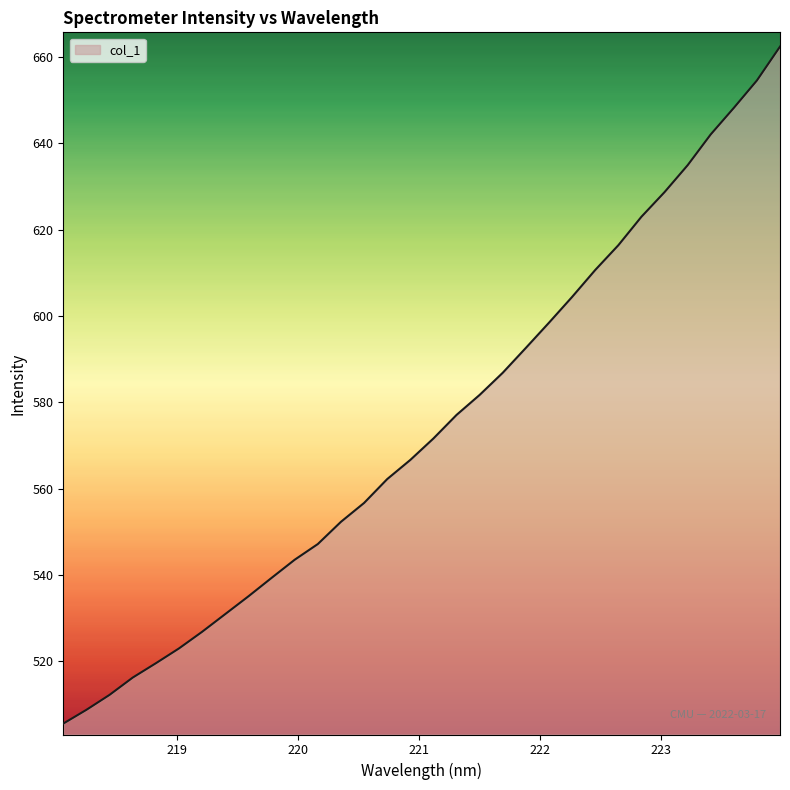

What is the difference between the maximum and minimum values?

156.8